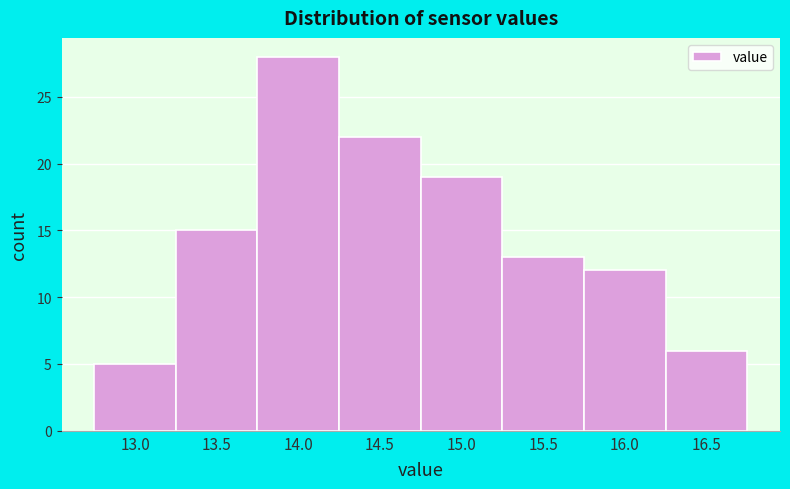

Reading right to left, what are all the values shown in this chart?

16.5=6	16.0=12	15.5=13	15.0=19	14.5=22	14.0=28	13.5=15	13.0=5